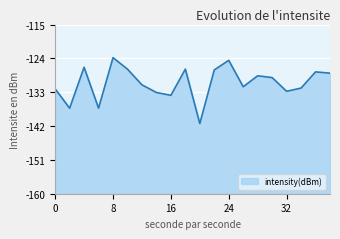

List the labels in order of value, smallest first.

20, 2, 6, 16, 14, 32, 0, 34, 26, 12, 30, 28, 38, 36, 22, 10, 18, 4, 24, 8